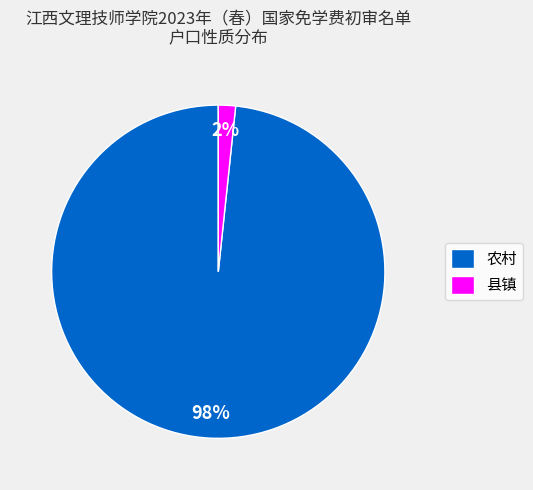

Rank the categories by value from highest to lowest.

农村, 县镇